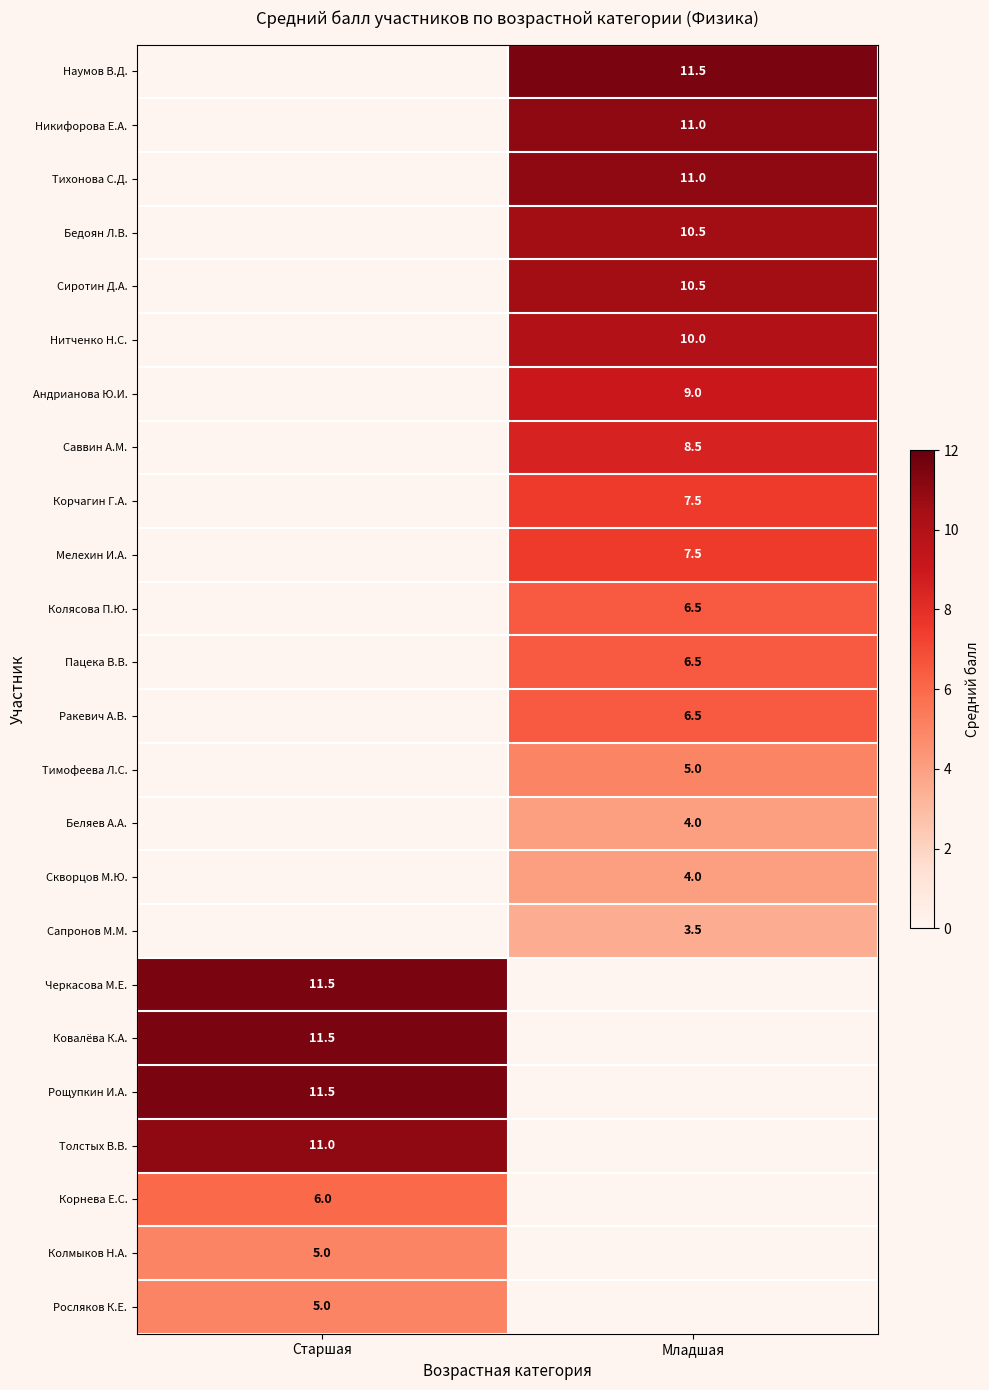

The value of Нитченко Н.С. at Младшая is 13.9. True or false?

False